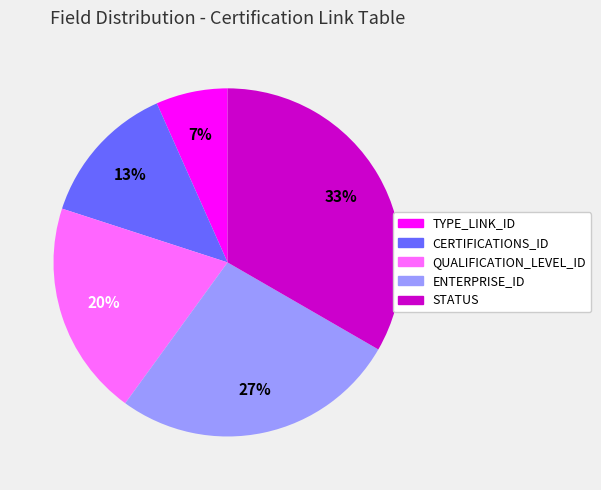

To the nearest percent, what portion does STATUS represent?

33%